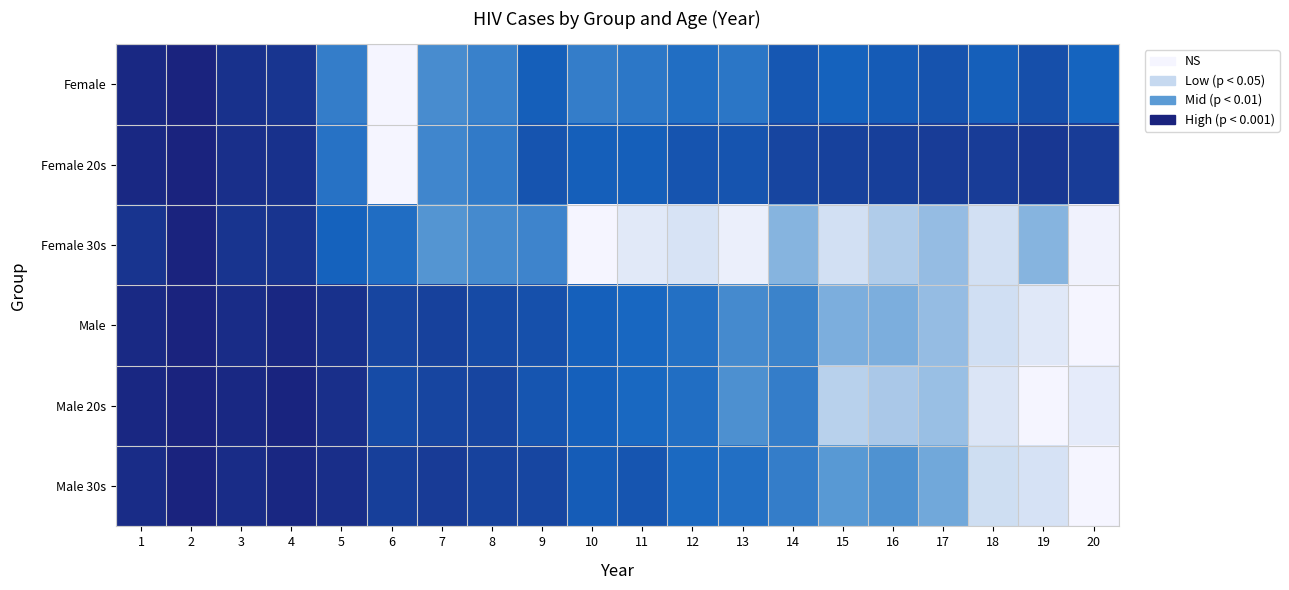

At 19, list the series in order from smallest to largest.

Female 20s, Female, Female 30s, Male 30s, Male, Male 20s